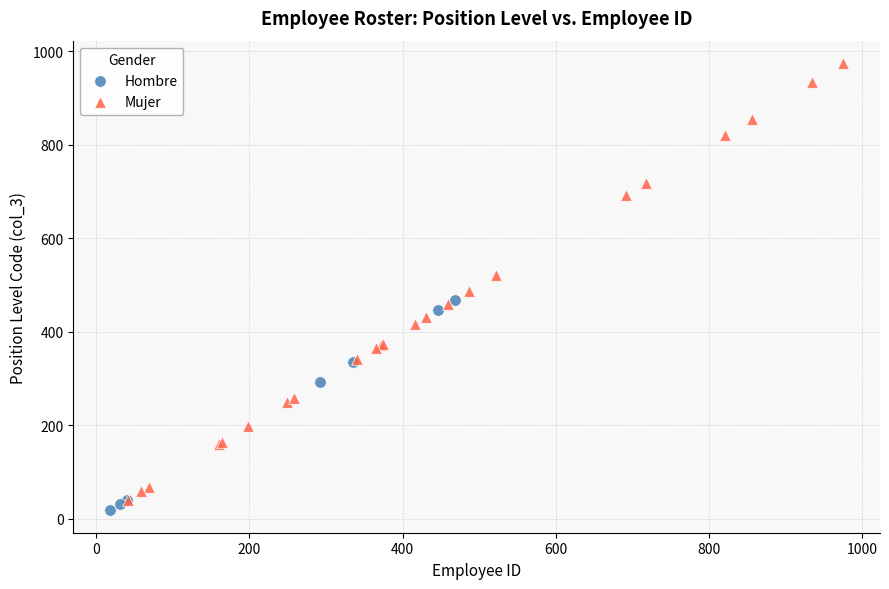

Which series contains the highest Y value?

Mujer